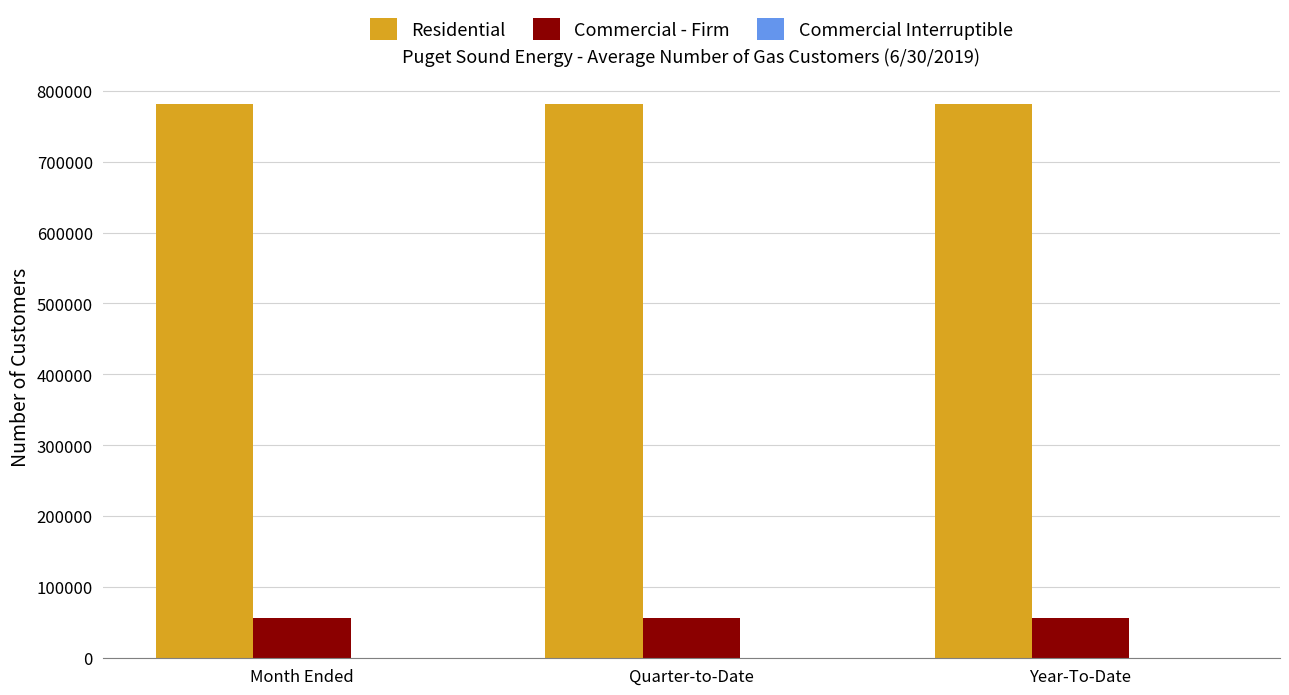

What is the greatest value displayed?

781449